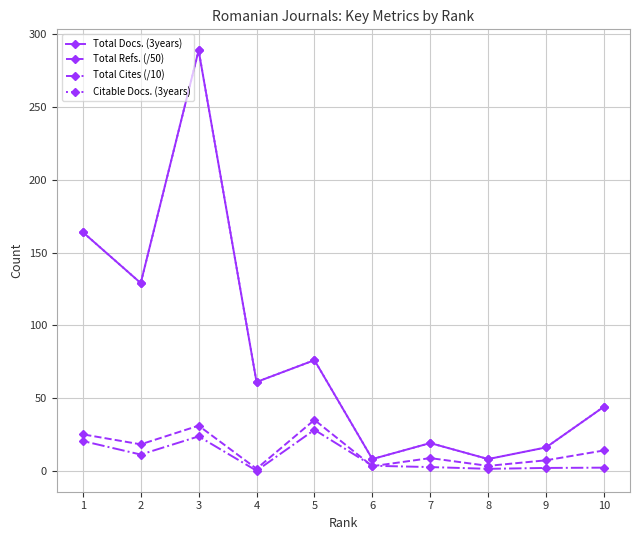

What is the spread (max minus min) of values at 4?

61.0